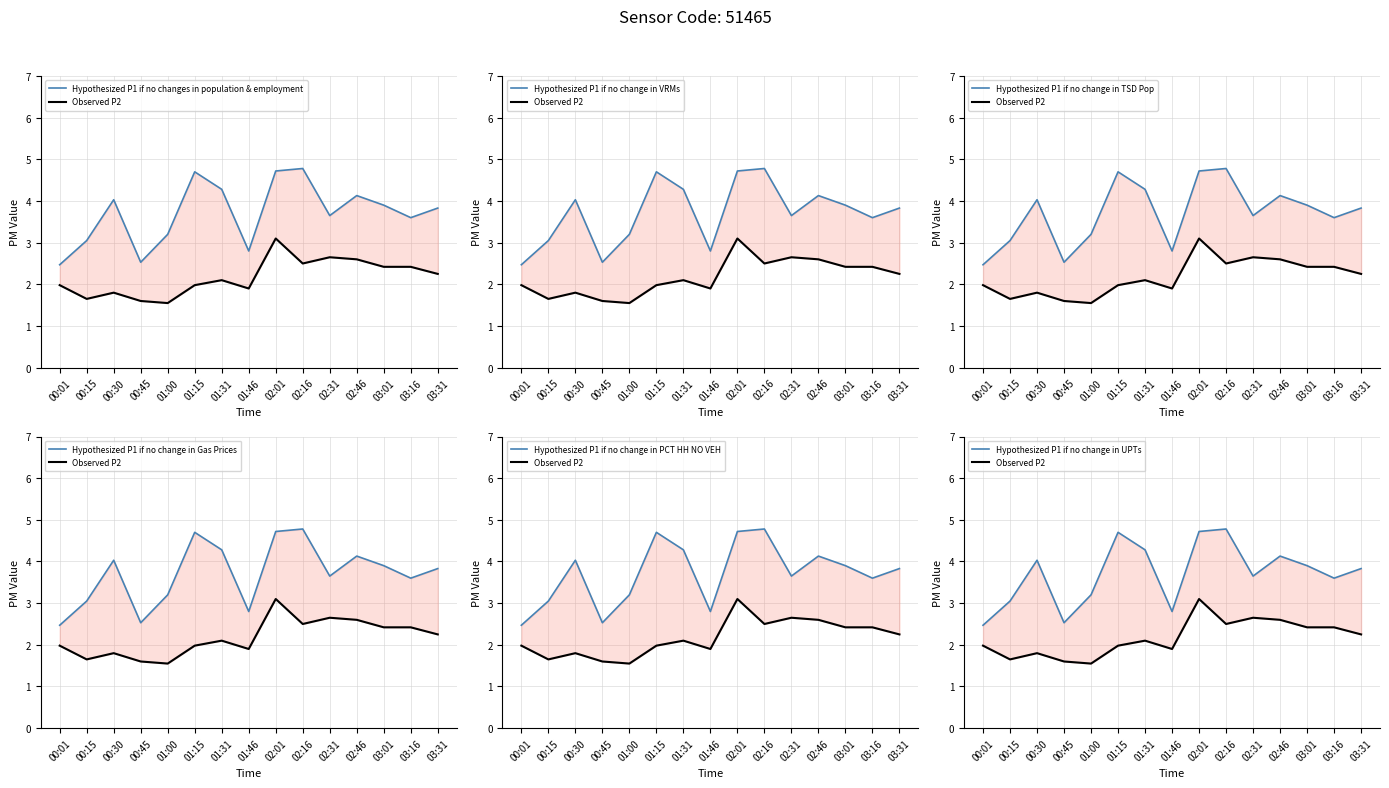

Where is P1 nearest to the value 3?

00:15